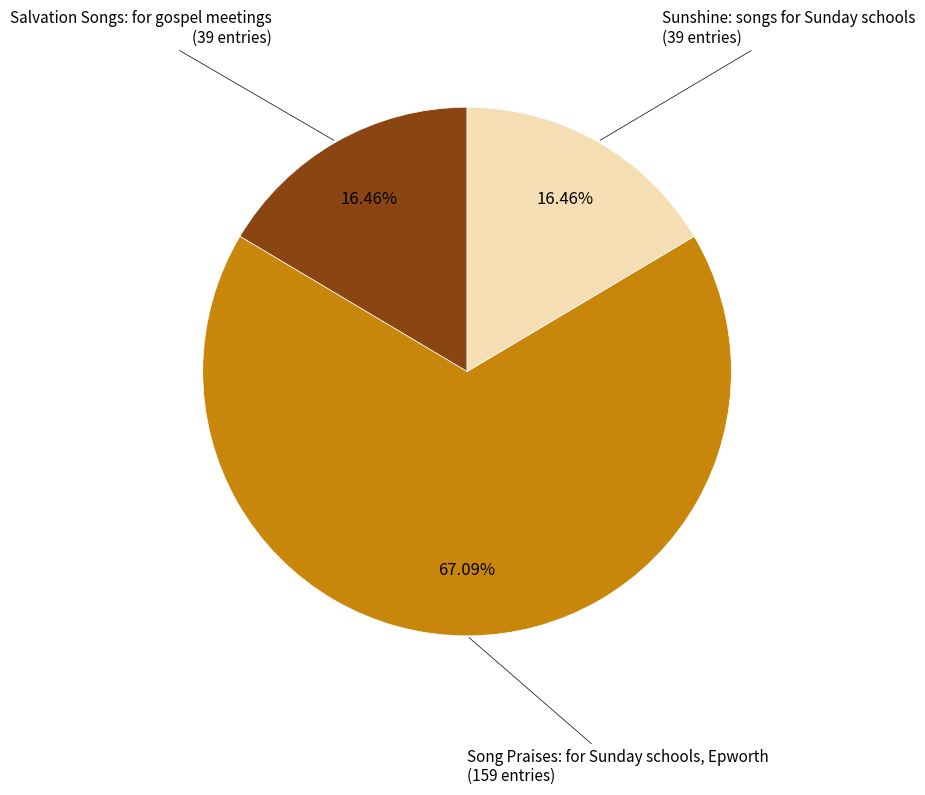

Is there any slice that represents more than half of the pie?

Yes